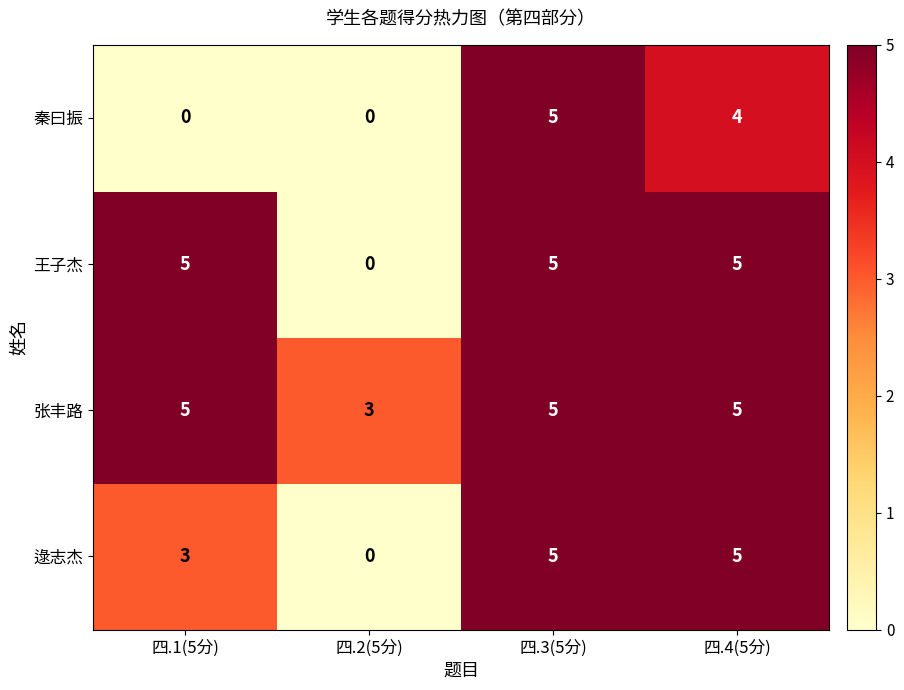

Where is 王子杰 nearest to the value 2?

四.2(5分)